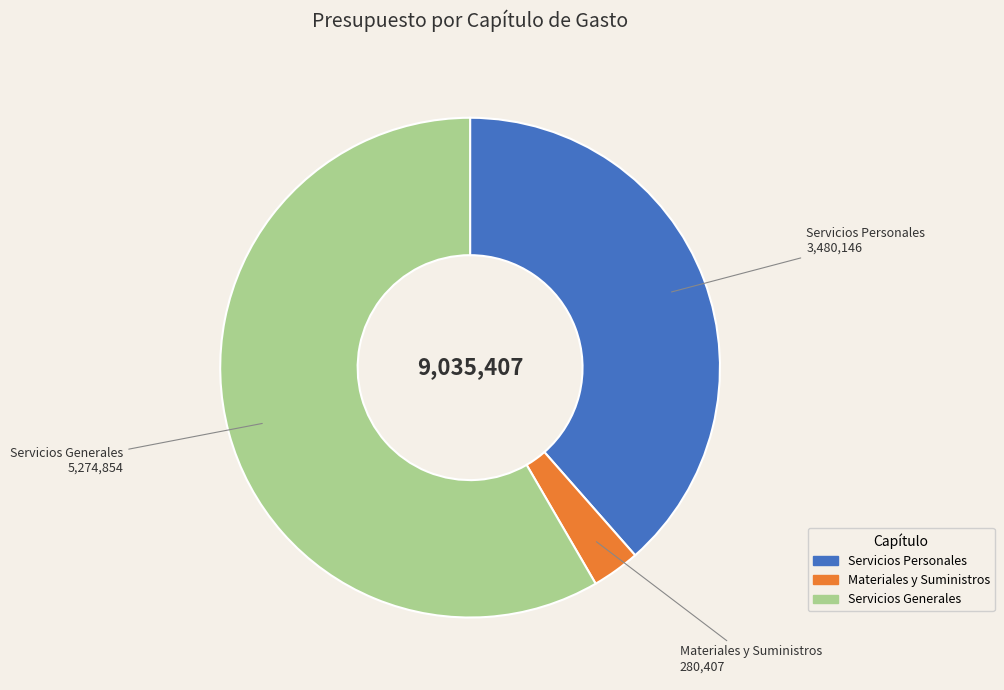

Which category has the biggest portion of the pie?

Servicios Generales